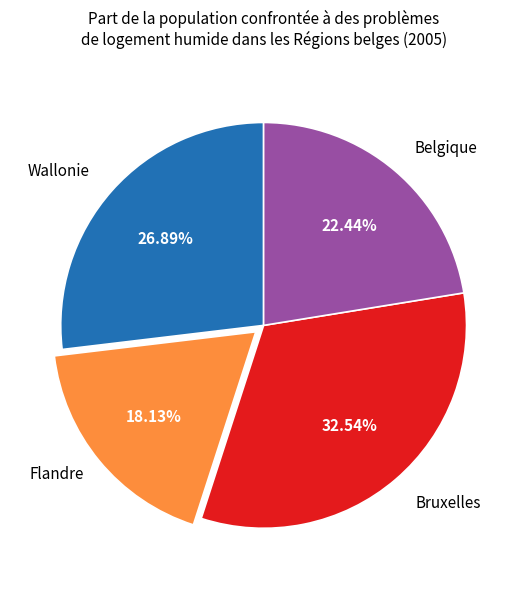

To the nearest percent, what portion does Flandre represent?

18%